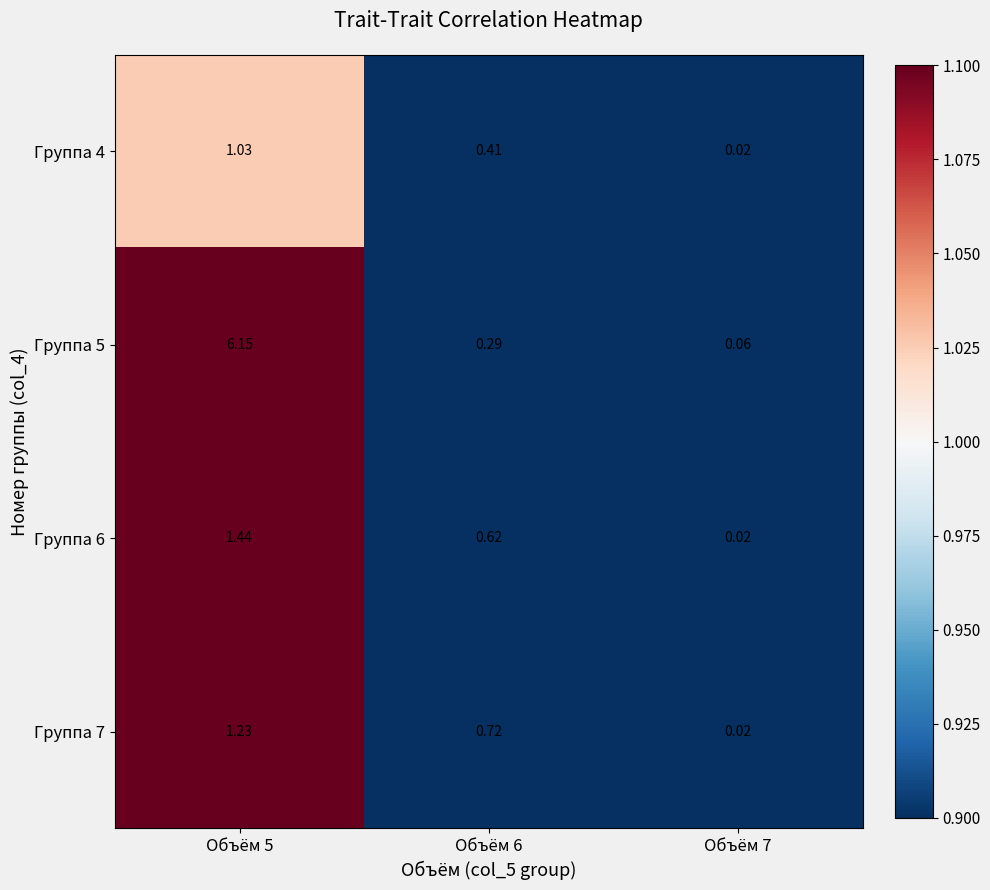

How many categories are shown in the chart?

3